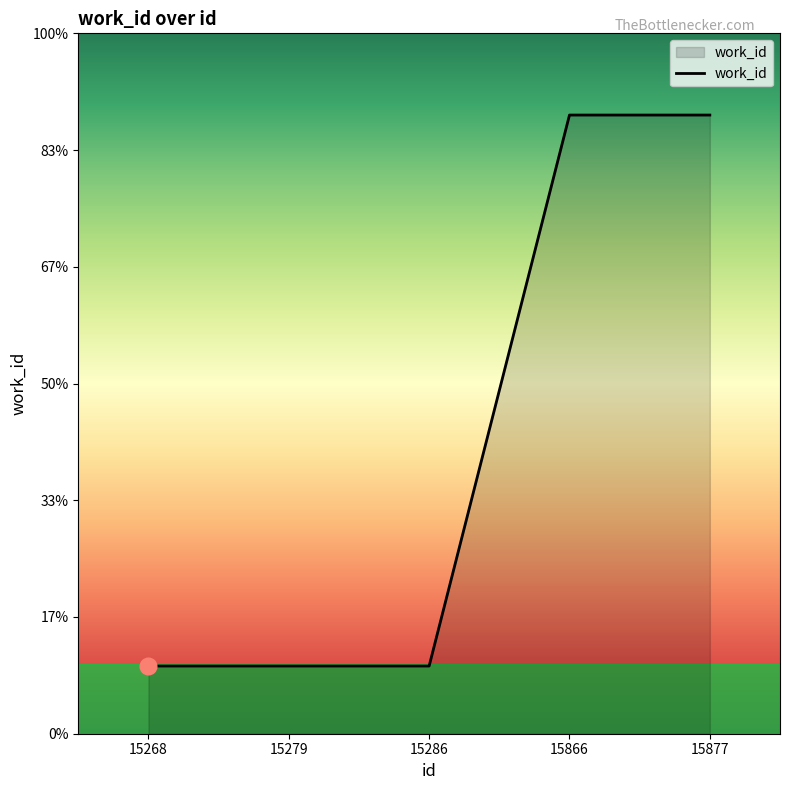

What is the ratio of the value at 15866 to the value at 15286?

1.0